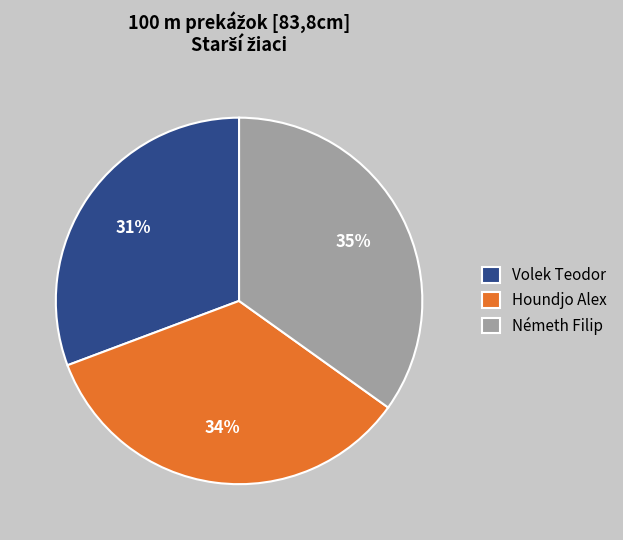

Which category has the smallest portion of the pie?

Volek Teodor